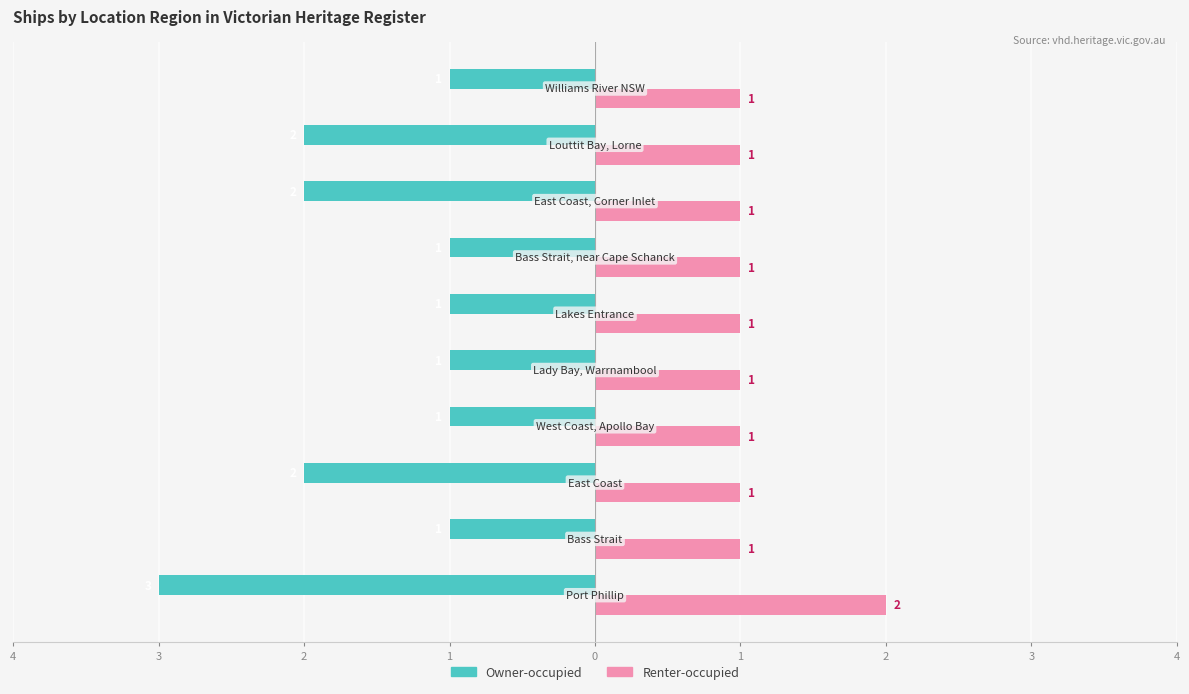

What is the highest value of the Owner-occupied series?

-1